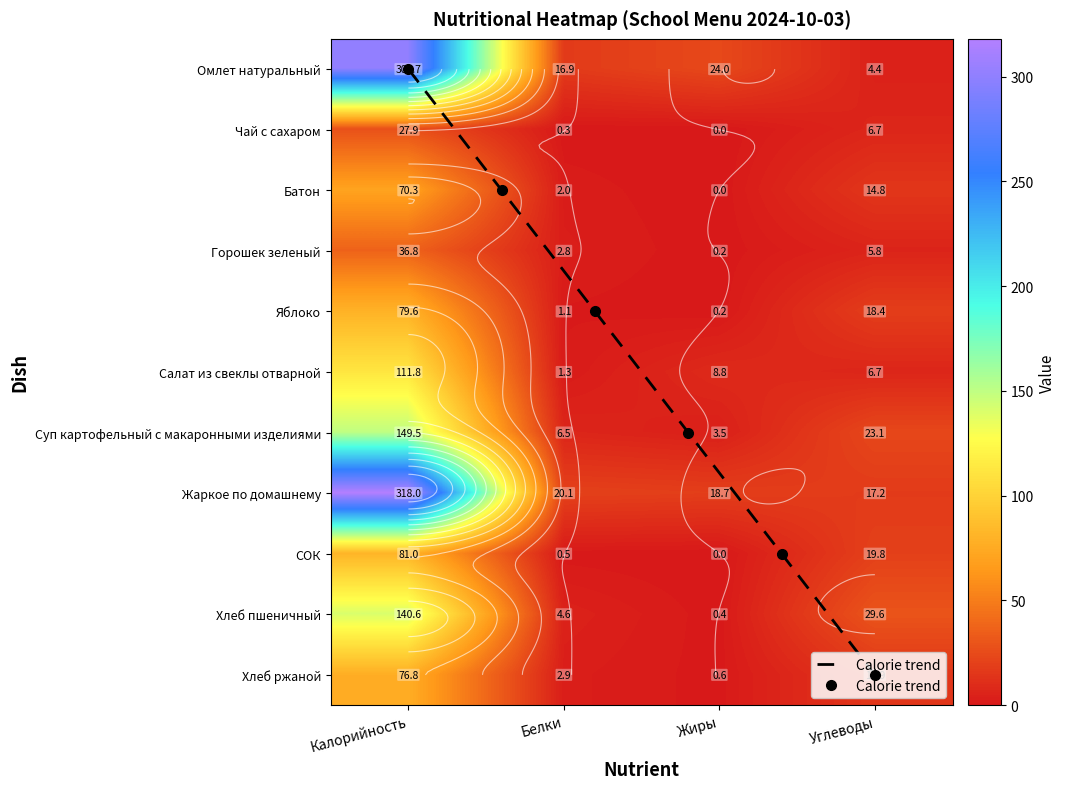

What is the difference between the Омлет натуральный values at Жиры and Калорийность?

276.7